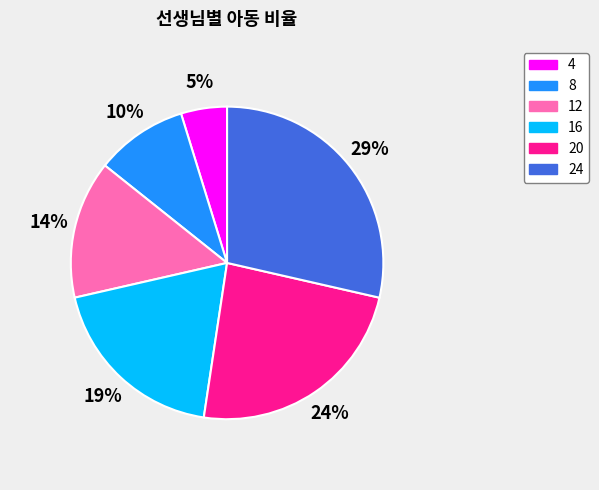

To the nearest percent, what is the difference between the 24 and 8 slice percentages?

19%